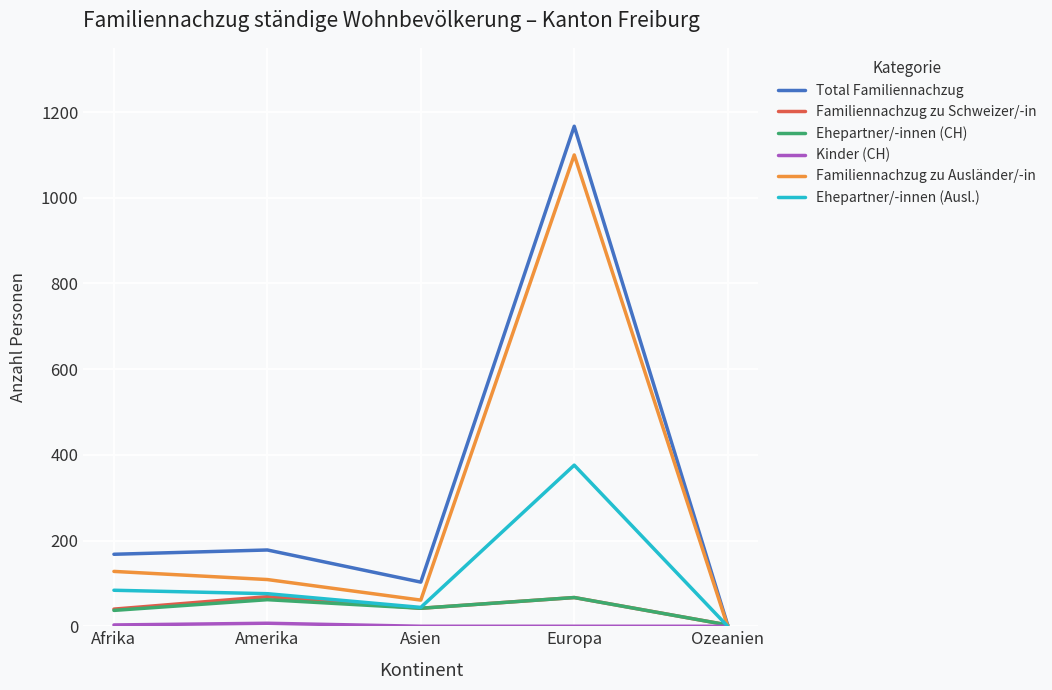

At which category does Ehepartner/-innen (CH) reach its first local peak?

Amerika